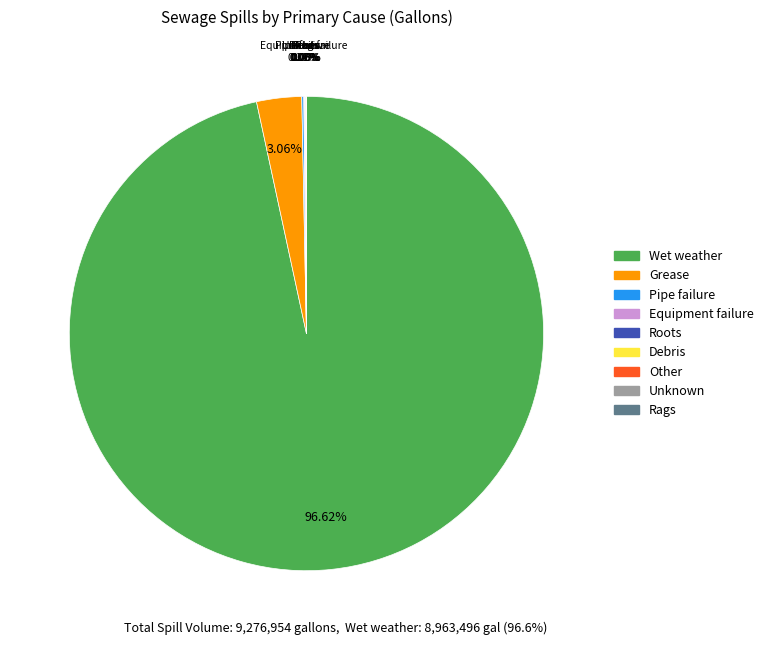

What is the largest slice in the pie chart?

Wet weather